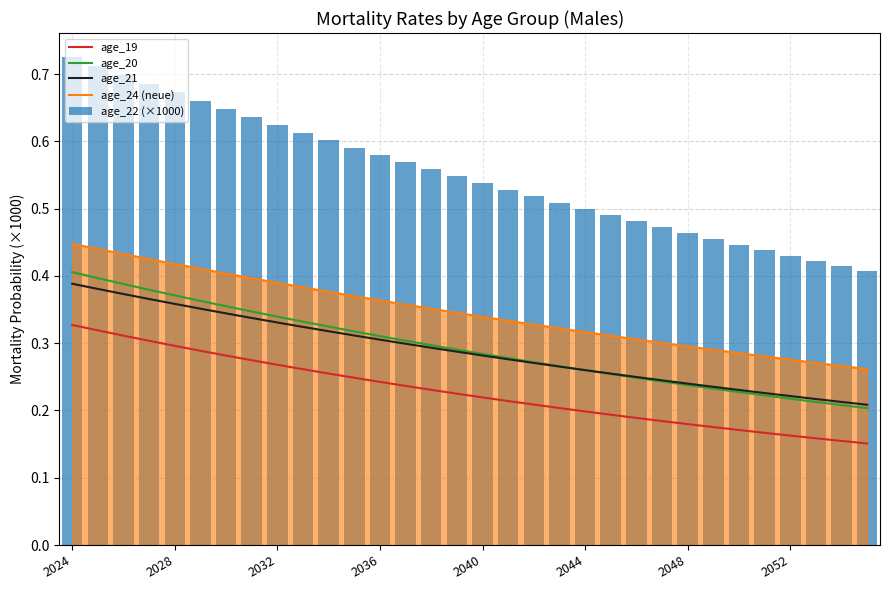

The value of age_21 at 2036 is 0.2. True or false?

False